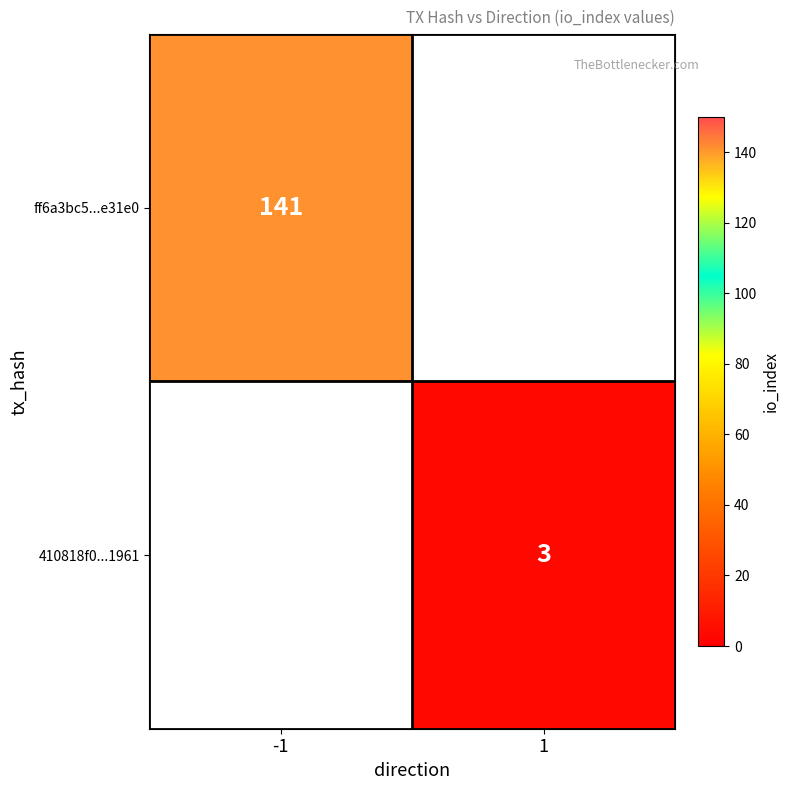

The 410818f0...1961 series shows 4 at 1. True or false?

False